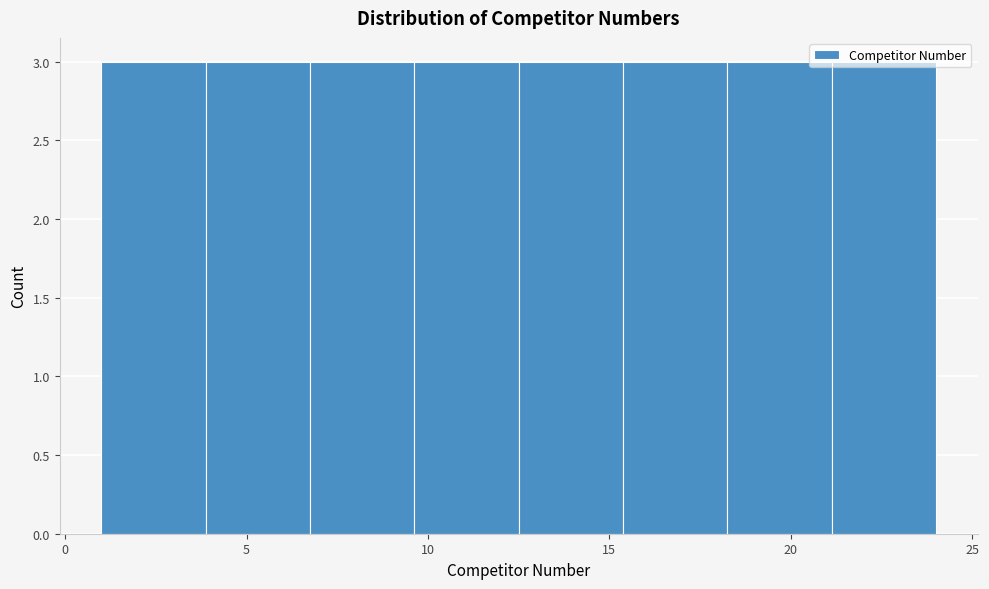

How tall is the bar that spans 4.0 to 7.0 on the x-axis? Neither the bar edges nor the heights are printed on the chart, so give them approximately, as read against the axes.

3